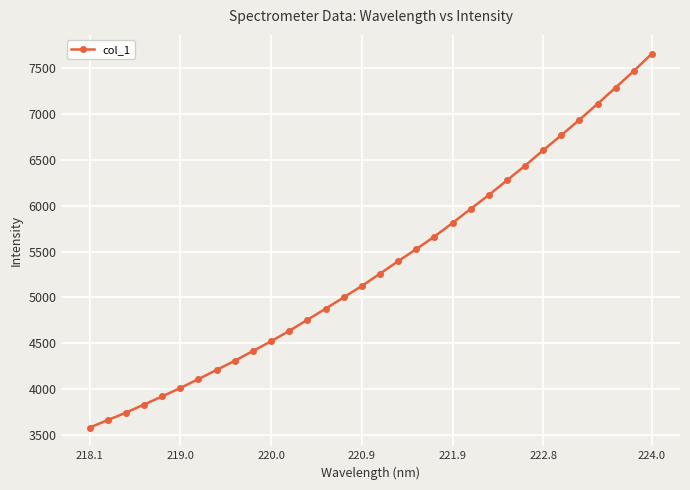

What is the value of the 4th point from the left?

3829.8